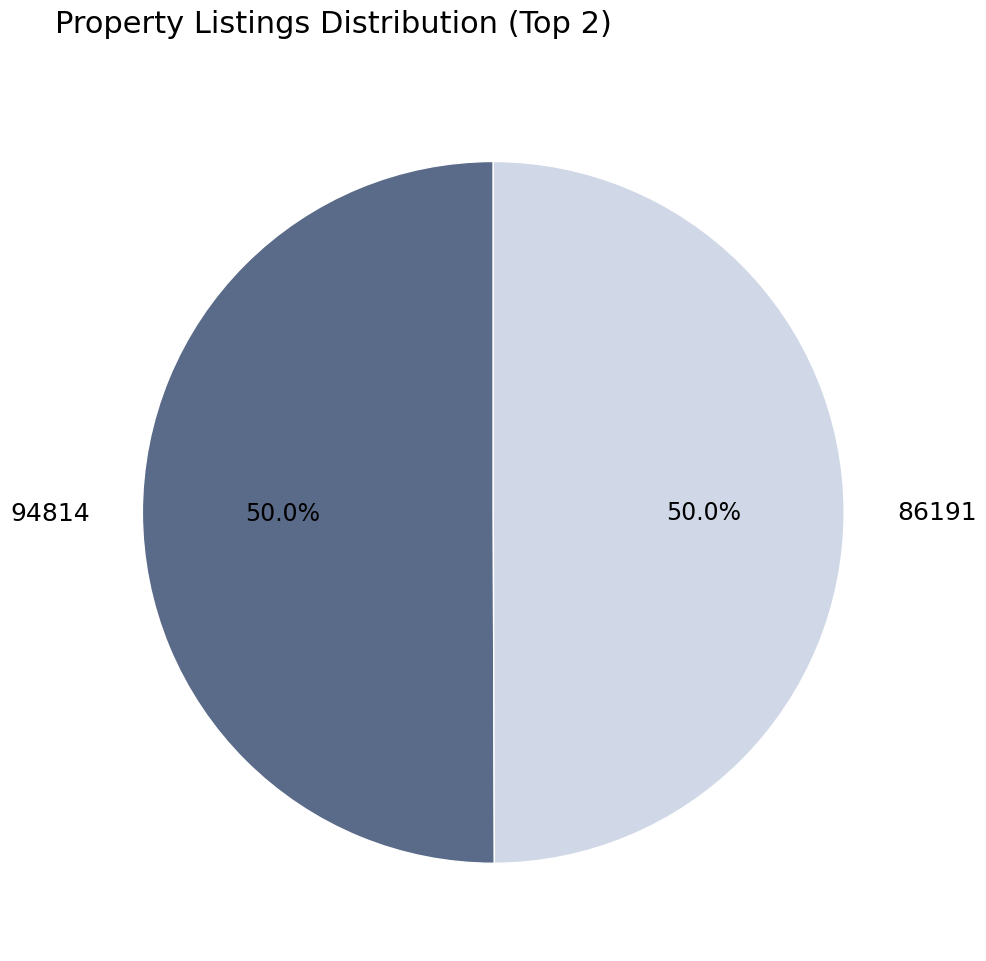

Approximately how many times larger is the value at 94814 compared to 86191?

1.0